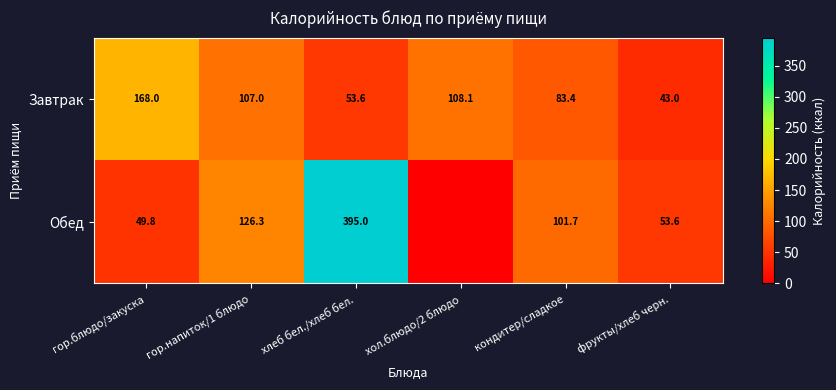

Which has a higher value, хлеб бел./хлеб бел. or гор.напиток/1 блюдо?

гор.напиток/1 блюдо